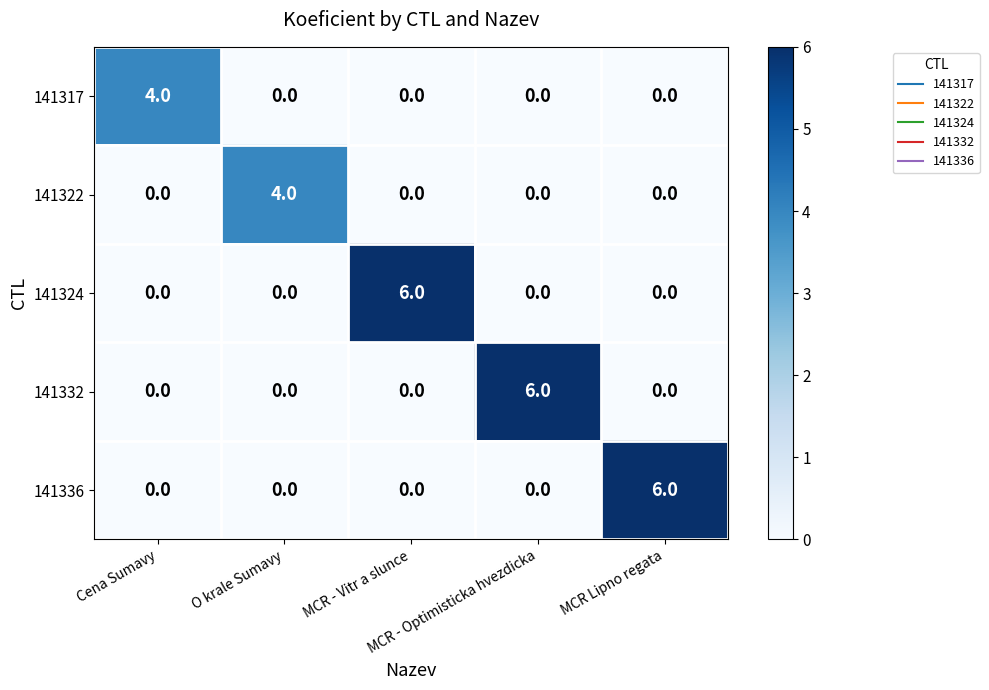

What is the sum of all 141324 values?

6